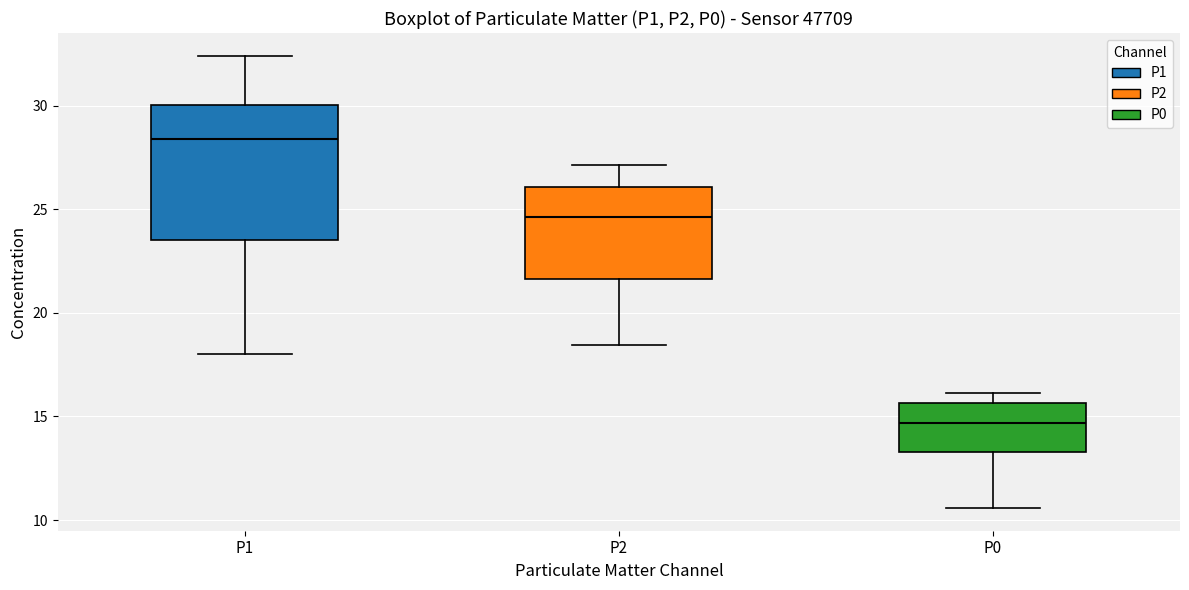

Where is the lower edge of the box for P0 on the y-axis? The values are not printed on the chart, so give them approximately, as read against the axis.

13.5